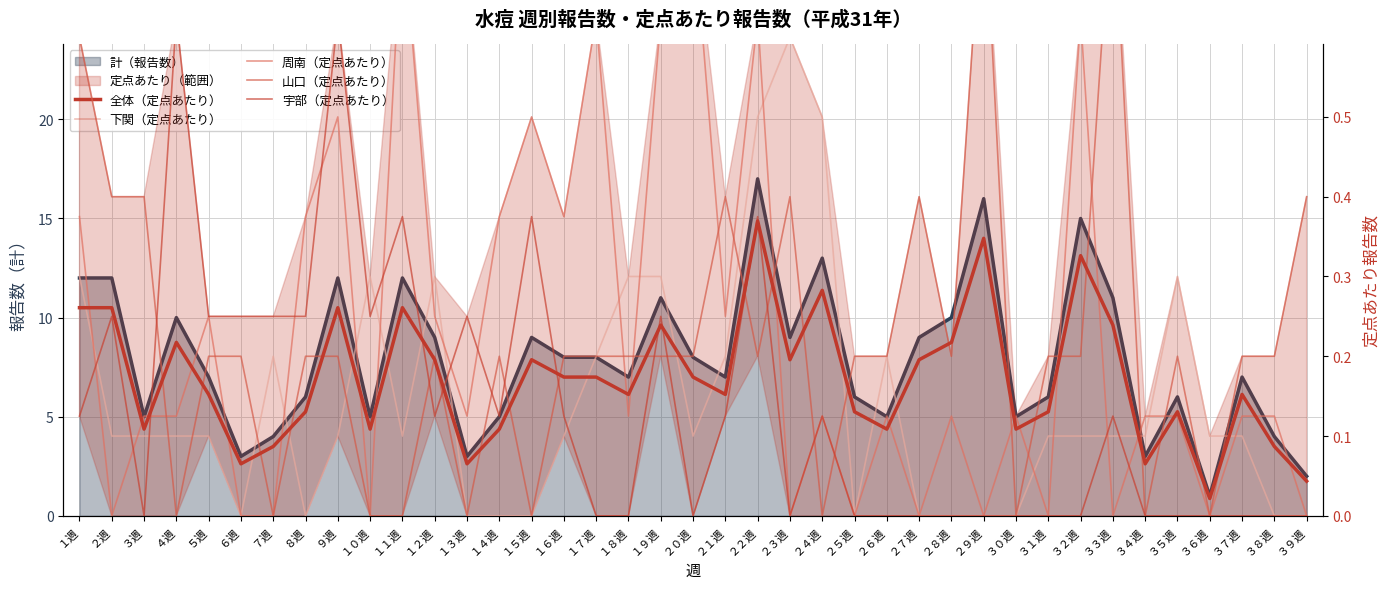

The value of 下関（定点あたり） at ５週 is 0.1. True or false?

True